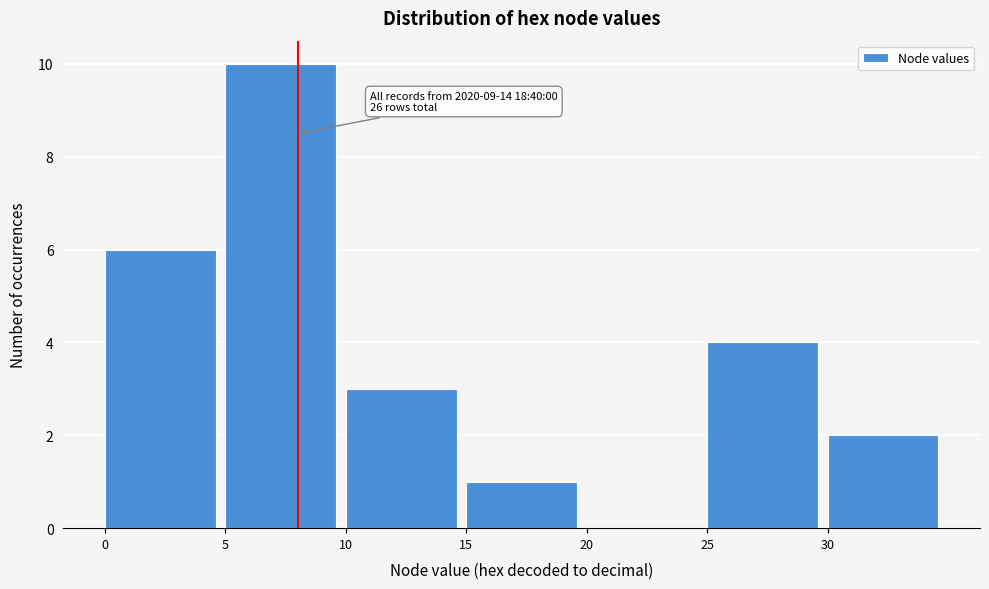

Over which range of the x-axis is the bar tallest?

5 to 10